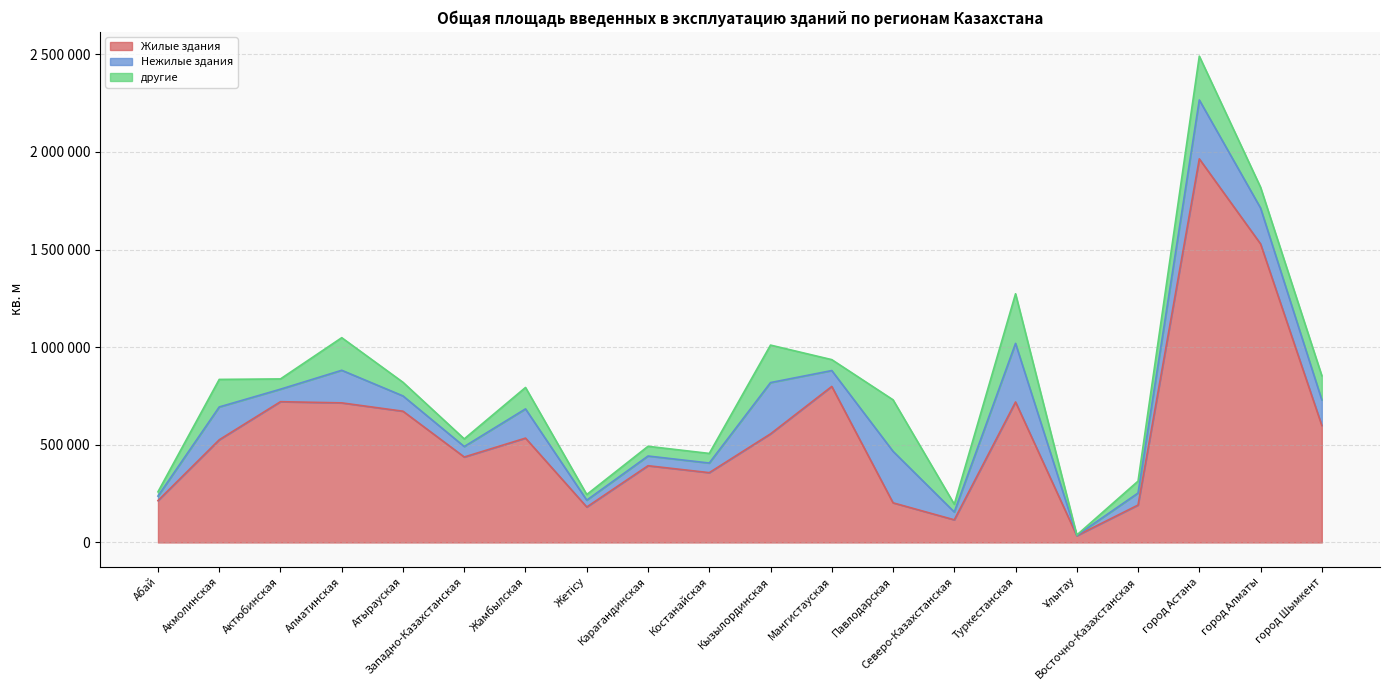

Reading left to right, list all the values displayed in this chart.

Жилые здания: Абай=214298	Акмолинская=525861	Актюбинская=720970	Алматинская=714902	Атырауская=672110	Западно-Казахстанская=437656	Жамбылская=534409	Жетісу=181586	Карагандинская=393017	Костанайская=357531	Кызылординская=556211	Мангистауская=799093	Павлодарская=203034	Северо-Казахстанская=115981	Туркестанская=719533	Ұлытау=34710	Восточно-Казахстанская=191728	город Астана=1964592	город Алматы=1529042	город Шымкент=598978
Нежилые здания: Абай=23293	Акмолинская=168115	Актюбинская=64019	Алматинская=166914	Атырауская=78310	Западно-Казахстанская=53658	Жамбылская=149680	Жетісу=35071	Карагандинская=49727	Костанайская=49298	Кызылординская=262610	Мангистауская=81336	Павлодарская=263774	Северо-Казахстанская=39918	Туркестанская=300019	Ұлытау=1692	Восточно-Казахстанская=61380	город Астана=301670	город Алматы=183663	город Шымкент=131039
другие: Абай=21876	Акмолинская=141028	Актюбинская=52611	Алматинская=166914	Атырауская=69832	Западно-Казахстанская=39144	Жамбылская=109665	Жетісу=28841	Карагандинская=49727	Костанайская=49159	Кызылординская=191964	Мангистауская=55903	Павлодарская=263774	Северо-Казахстанская=39918	Туркестанская=254129	Ұлытау=1692	Восточно-Казахстанская=60968	город Астана=224284	город Алматы=106327	город Шымкент=123973